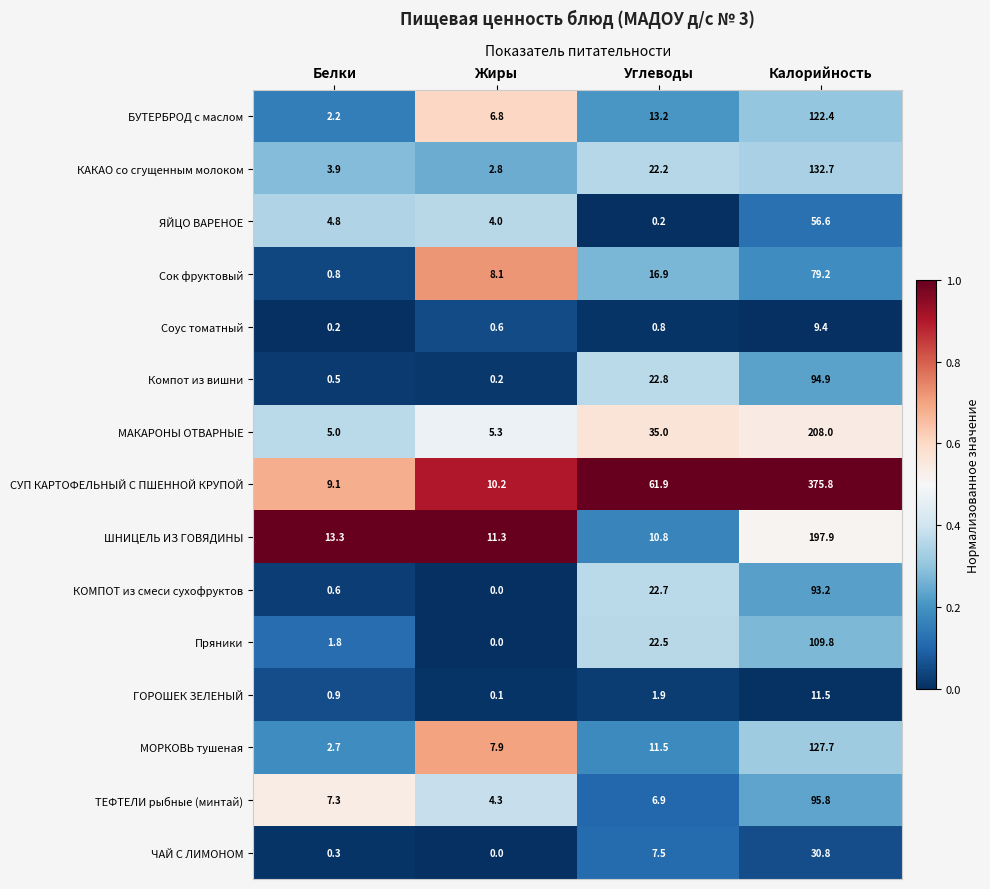

True or false: ЯЙЦО ВАРЕНОЕ has a value of 56.6 at Калорийность.

True